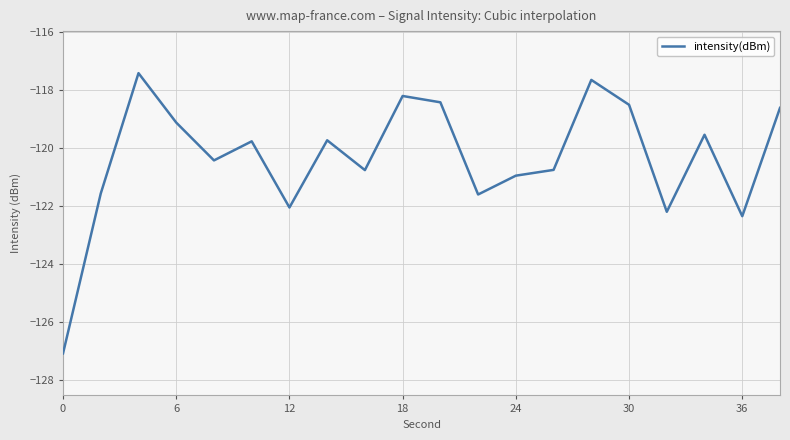

What is the maximum value shown in the chart?

-117.4